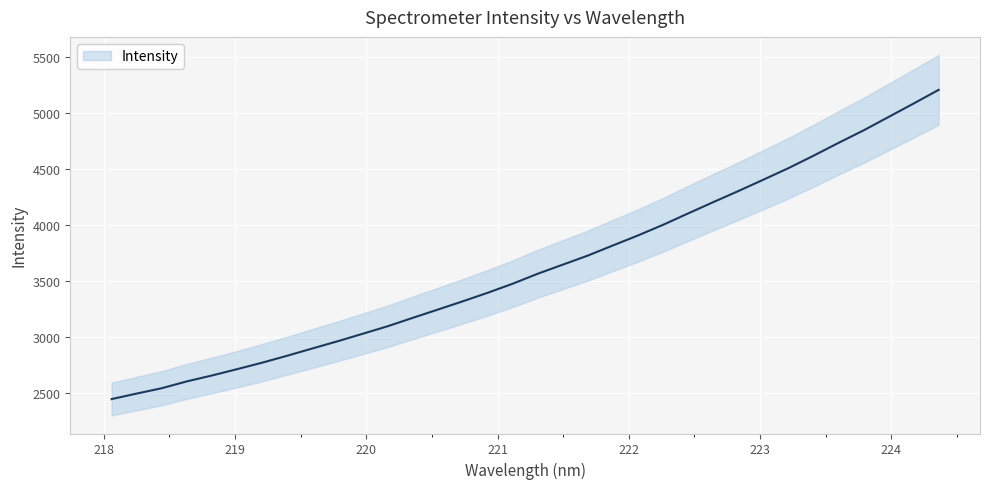

What is the label of the 9th point from the right?

222.8355